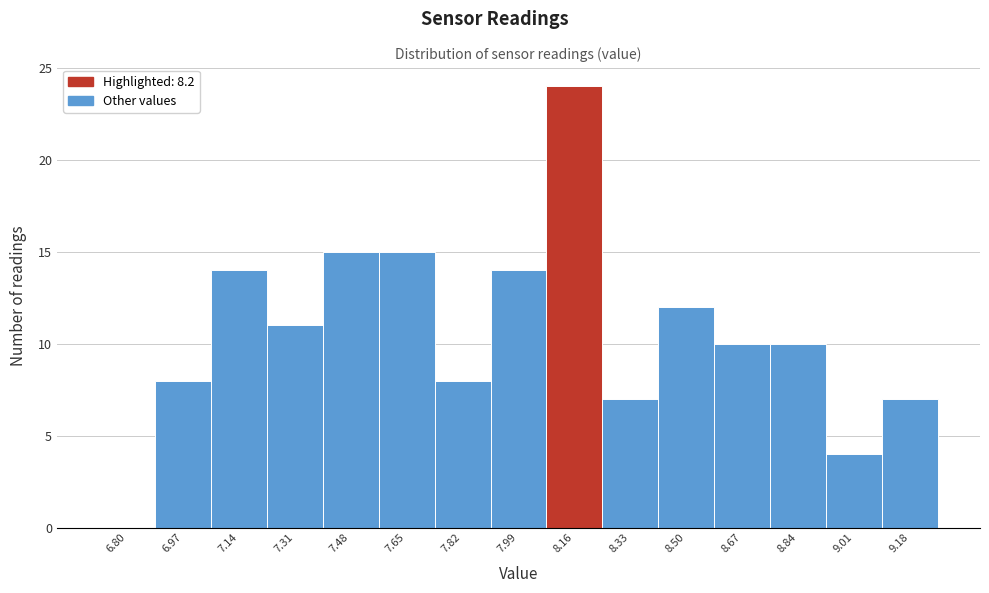

Reading left to right, extract all data points from this chart.

6.80=0	6.97=8	7.14=14	7.31=11	7.48=15	7.65=15	7.82=8	7.99=14	8.16=24	8.33=7	8.50=12	8.67=10	8.84=10	9.01=4	9.18=7